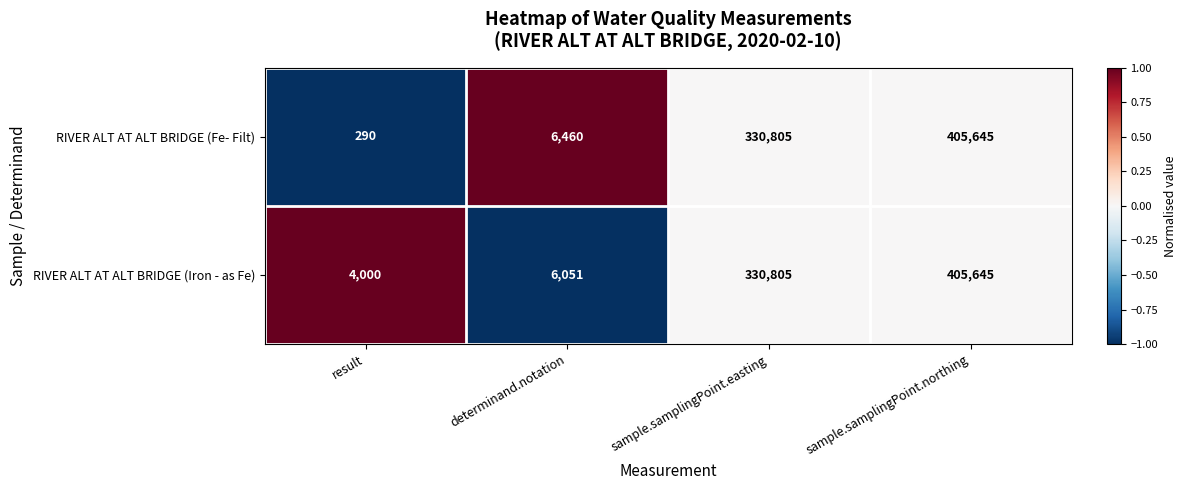

Reading left to right, what are all the values shown in this chart?

RIVER ALT AT ALT BRIDGE (Fe- Filt): 290	6460	330805	405645
RIVER ALT AT ALT BRIDGE (Iron - as Fe): 4000	6051	330805	405645